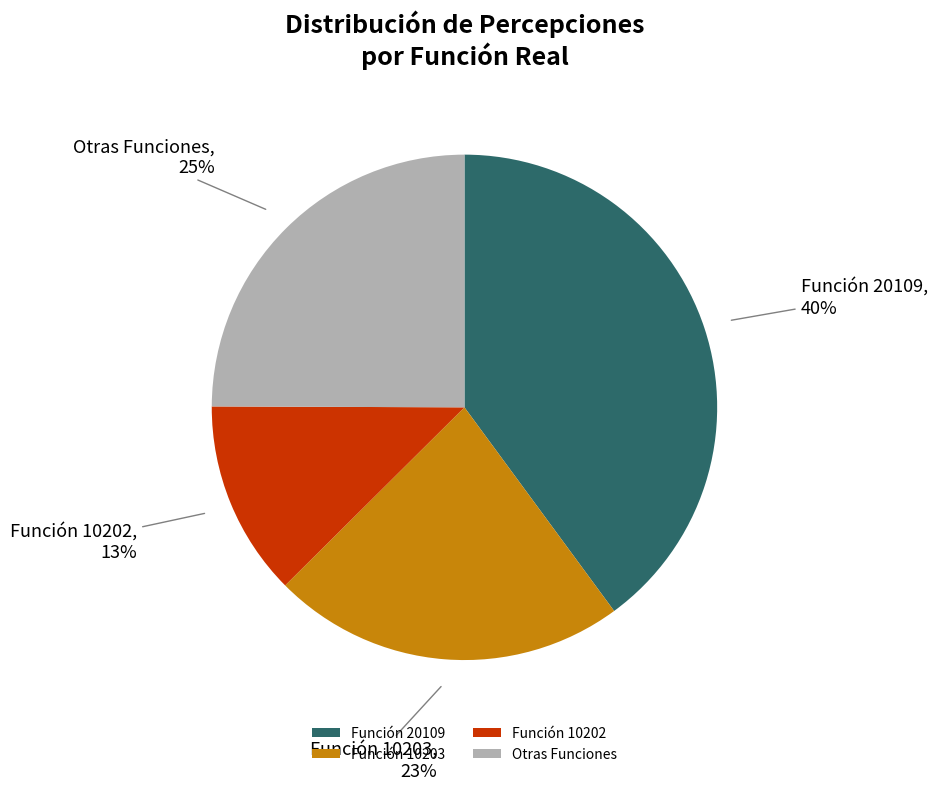

What percentage is the Función 10202 slice, to the nearest percent?

13%